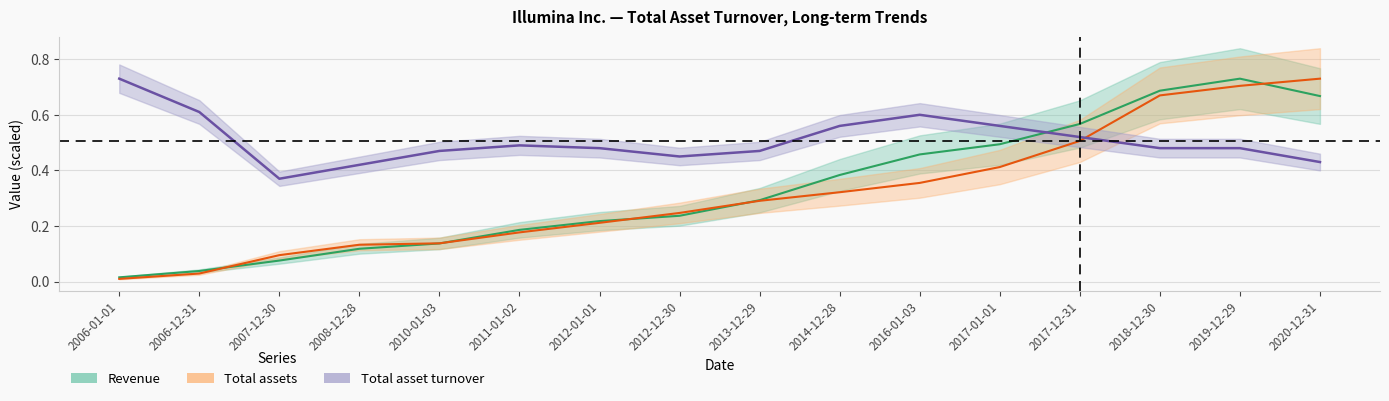

Read the Revenue value at 2017-01-01.

0.5